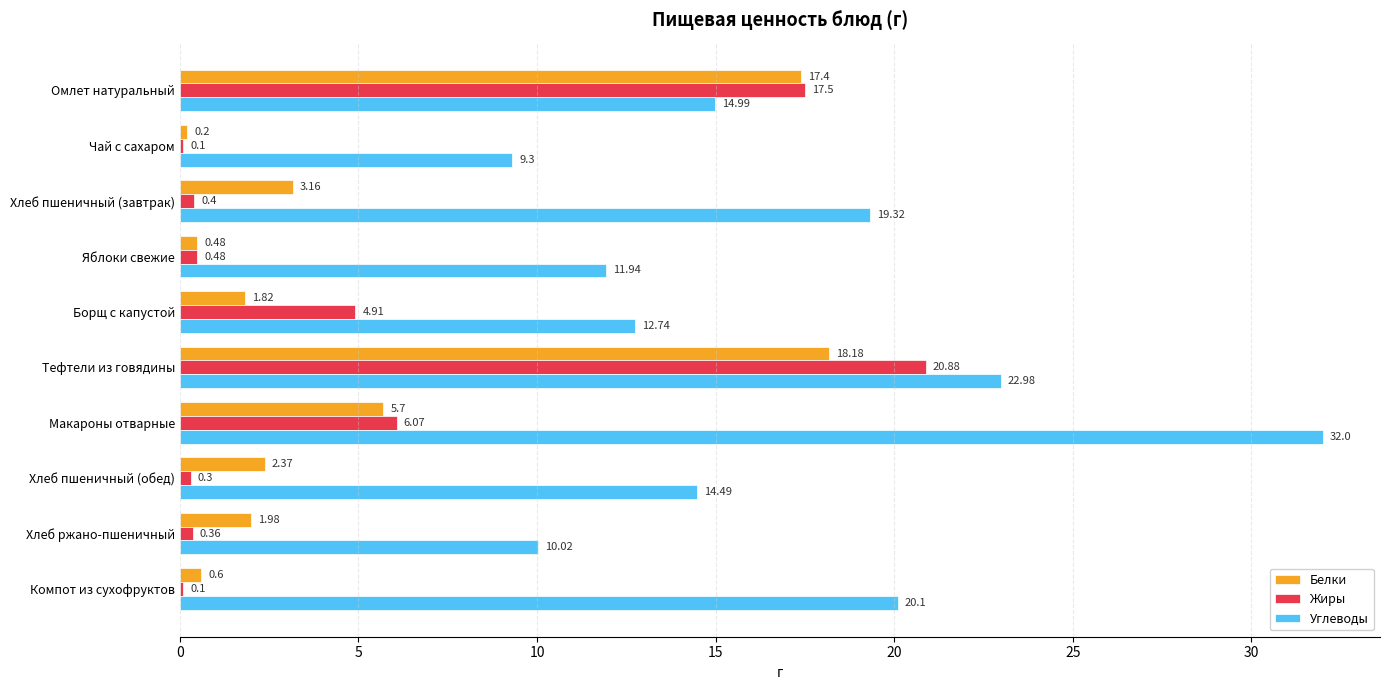

Where is Углеводы nearest to the value 20?

Компот из сухофруктов